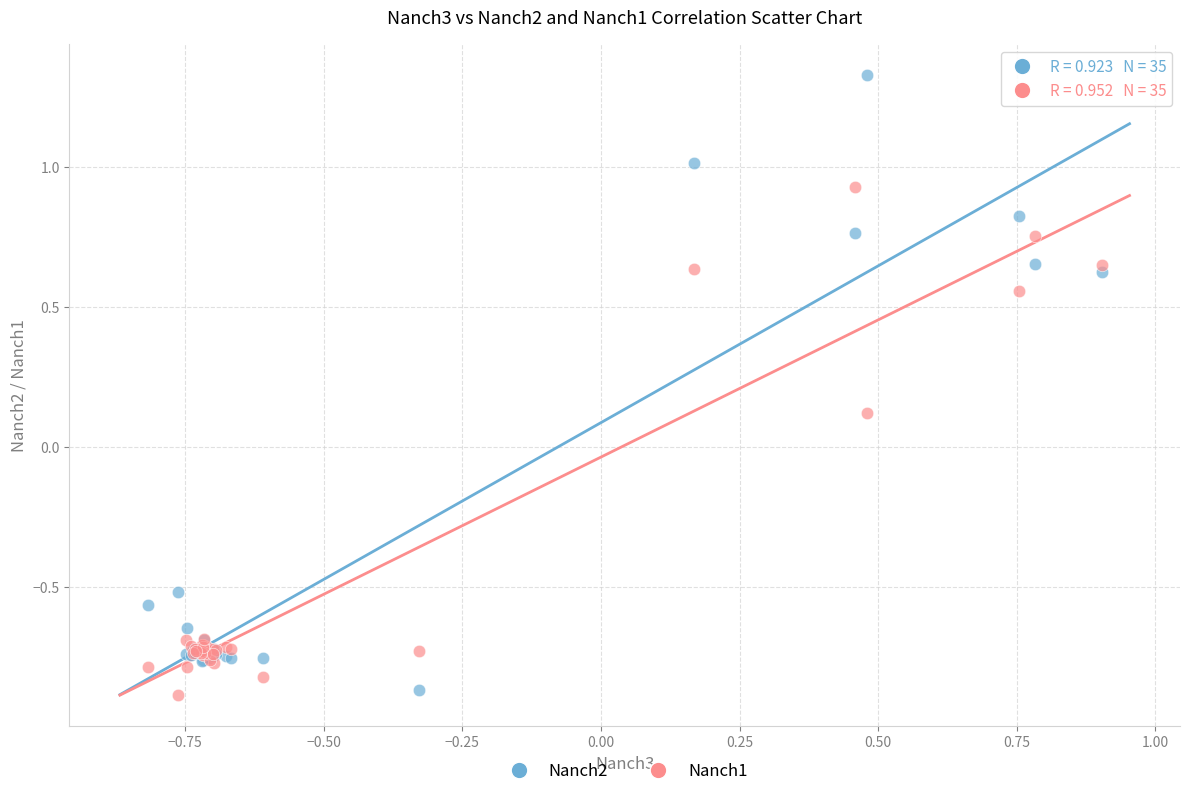

In the Nanch2 series, what Y value is closest to 0?

-0.5